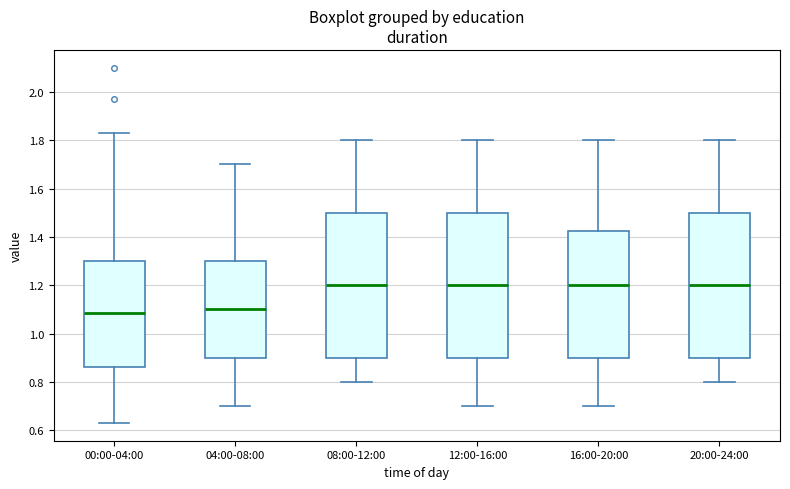

Where does the median line of the box for 20:00-24:00 sit on the y-axis? The values are not printed on the chart, so give them approximately, as read against the axis.

1.20